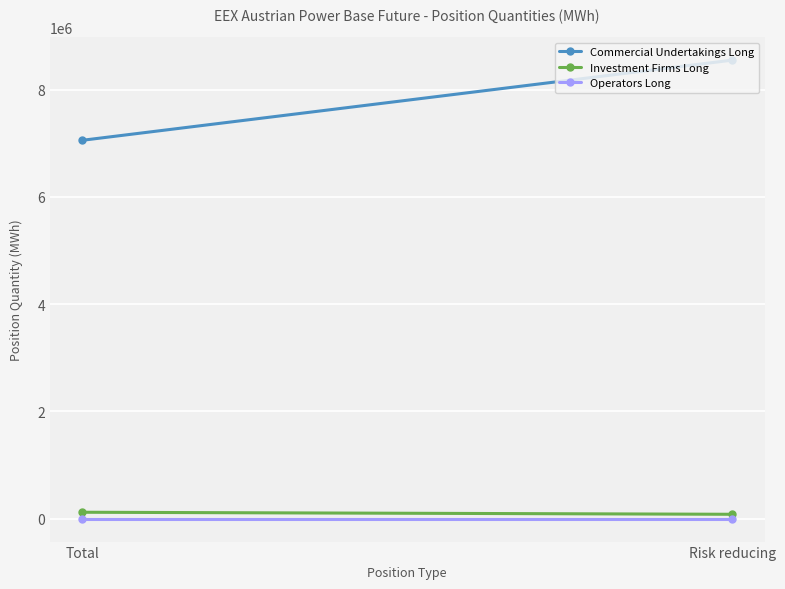

Which series has the largest total across all categories?

Commercial Undertakings Long